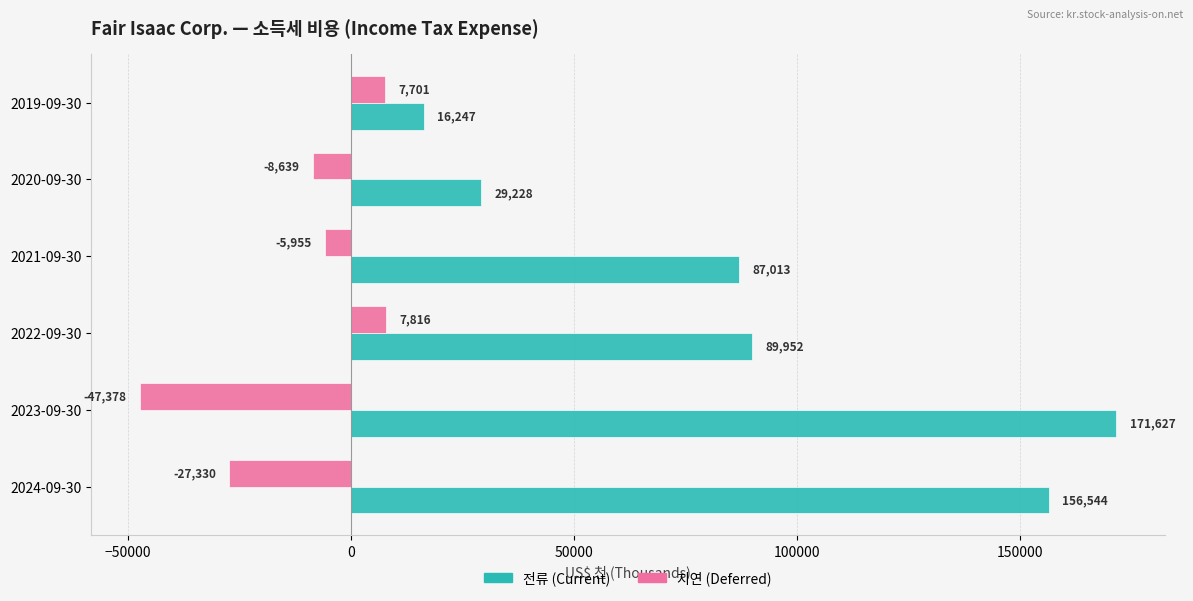

Is the value of 지연 (Deferred) at 2023-09-30 greater than the value of 전류 (Current) at 2022-09-30?

No